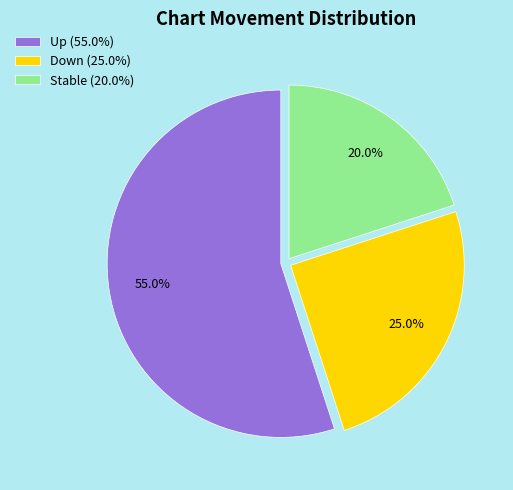

Between Stable (20.0%) and Down (25.0%), which is larger?

Down (25.0%)